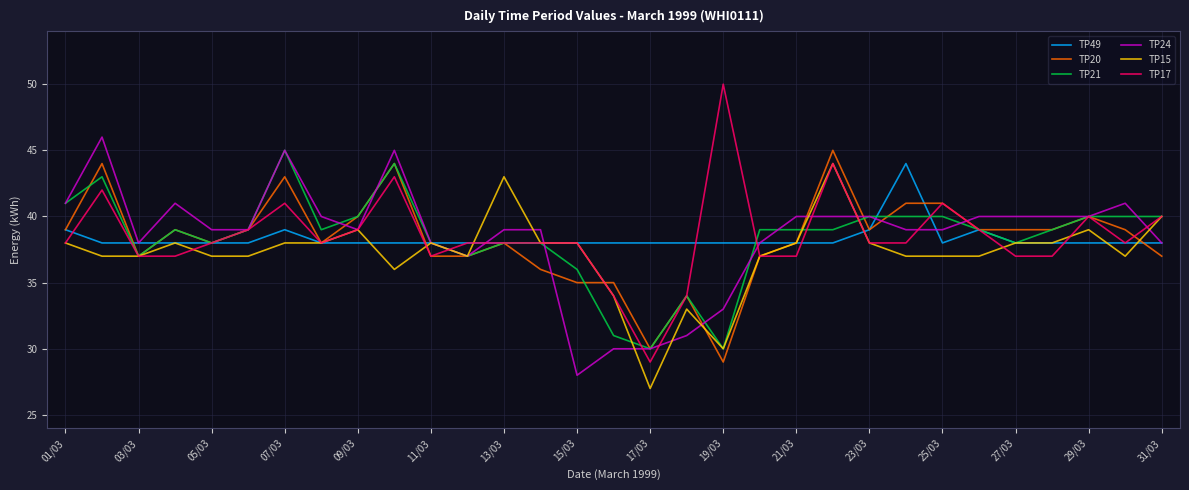

Which series has the largest range (max minus min)?

TP17